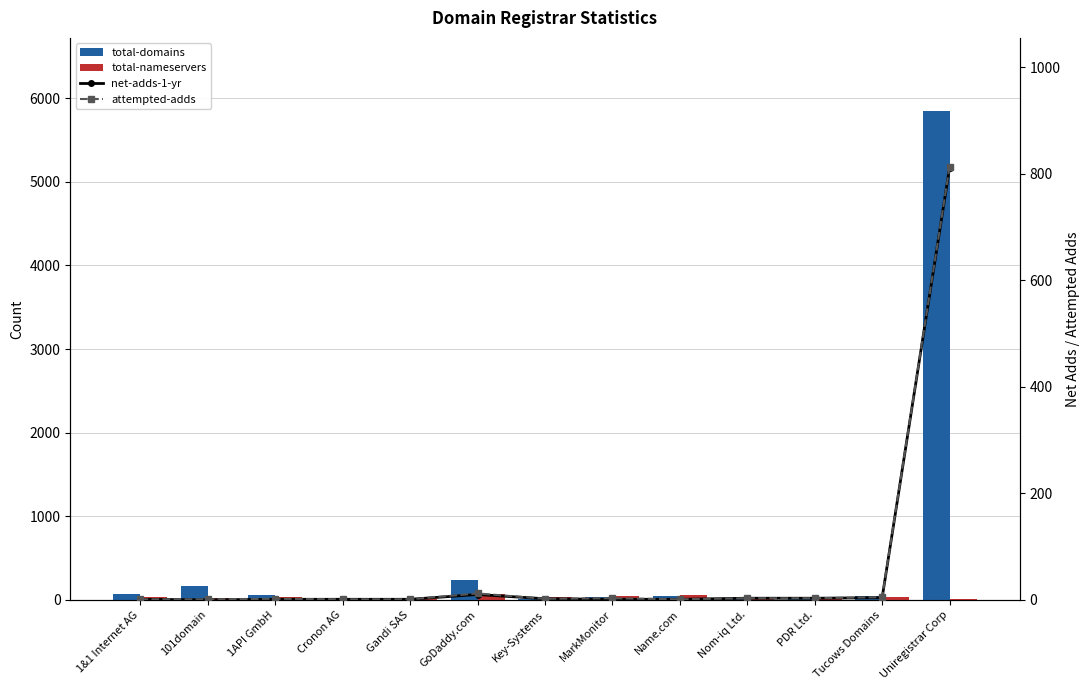

Which category has the lowest value in the total-nameservers series?

Gandi SAS